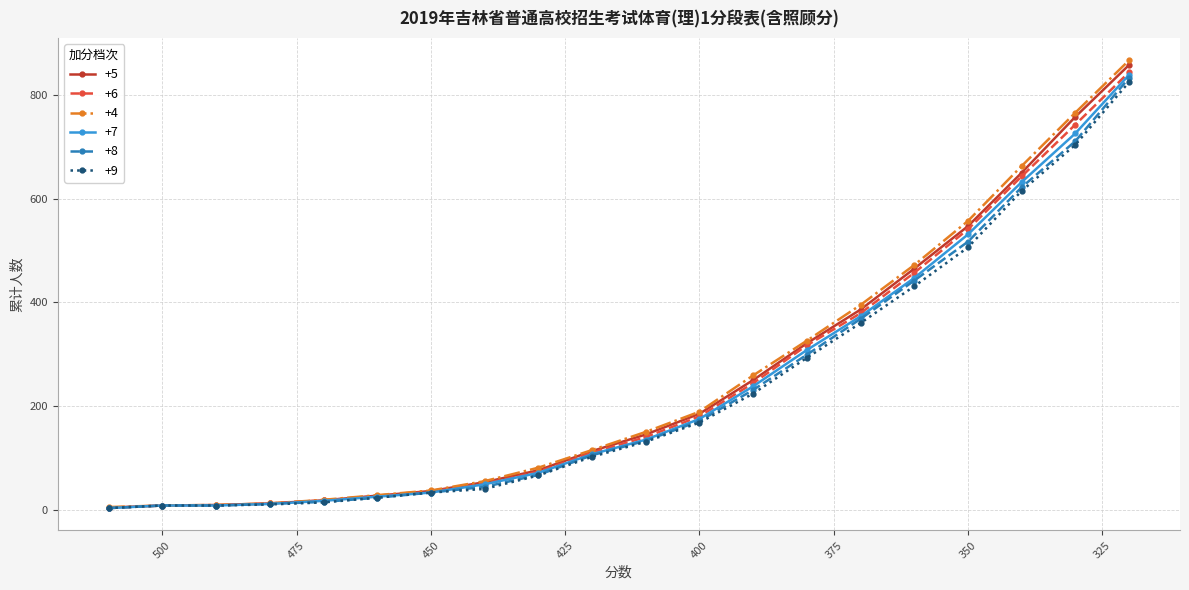

What is the sum of all +8 values?

4644